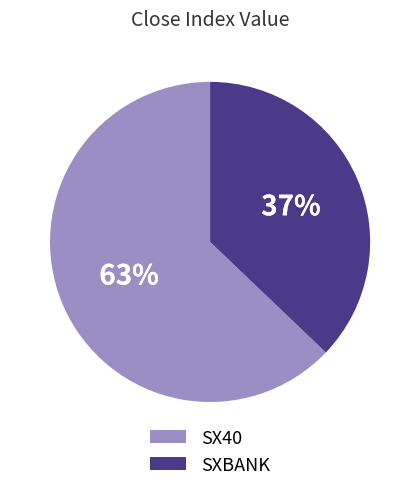

What percentage is the SXBANK slice, to the nearest percent?

37%